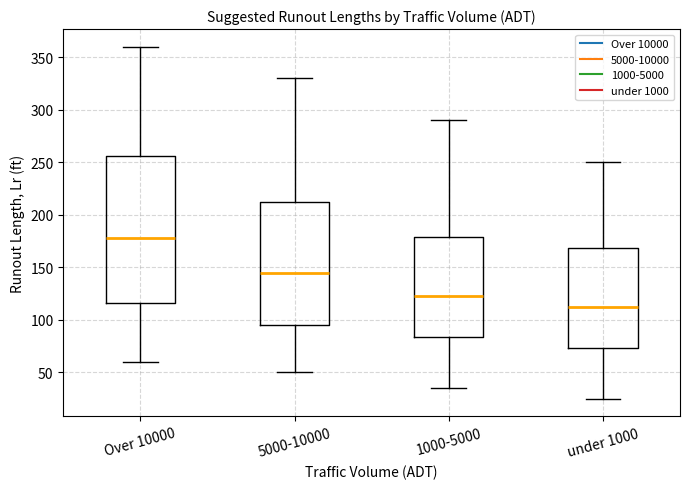

Reading left to right, transcribe this box plot: for each box, give where its median line is, the range the box spans, and where its two whiskers end, as read against the y-axis. The values are not printed on the chart, so give them approximately, as read against the axis.

Over 10000: median 180, box 115 to 255, whiskers 60 to 360
5000-10000: median 145, box 95 to 215, whiskers 50 to 330
1000-5000: median 125, box 85 to 180, whiskers 35 to 290
under 1000: median 115, box 75 to 170, whiskers 25 to 250